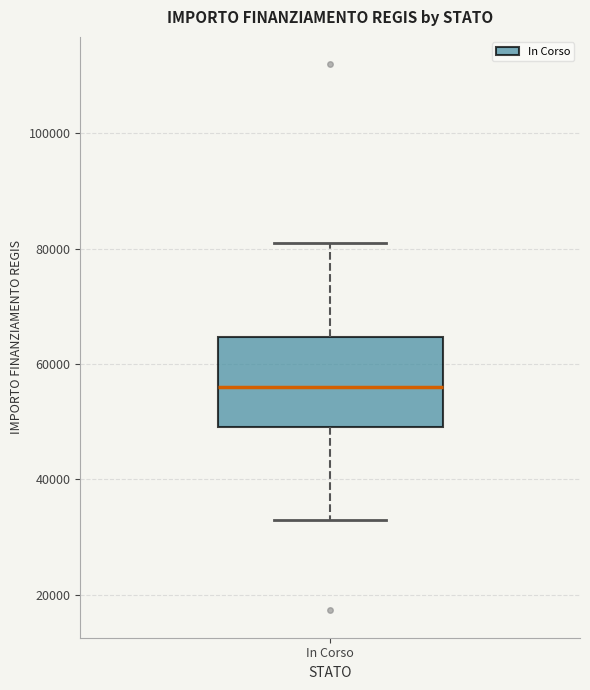

Transcribe this box plot: give where the median line is, the range the box spans, and where the two whiskers end, as read against the y-axis. The values are not printed on the chart, so give them approximately, as read against the axis.

median 56000, box 50000 to 64000, whiskers 32000 to 80000